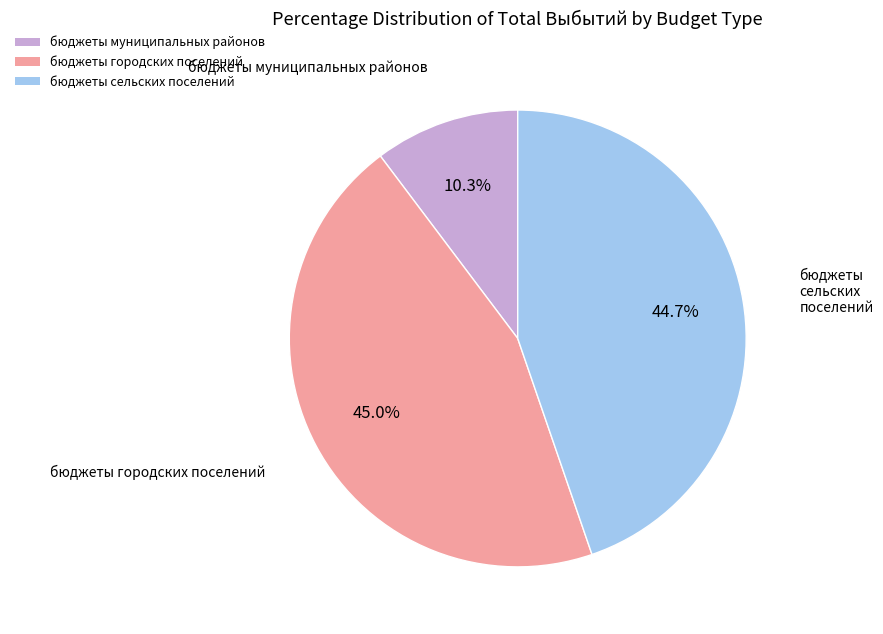

Count the number of slices in the pie.

3